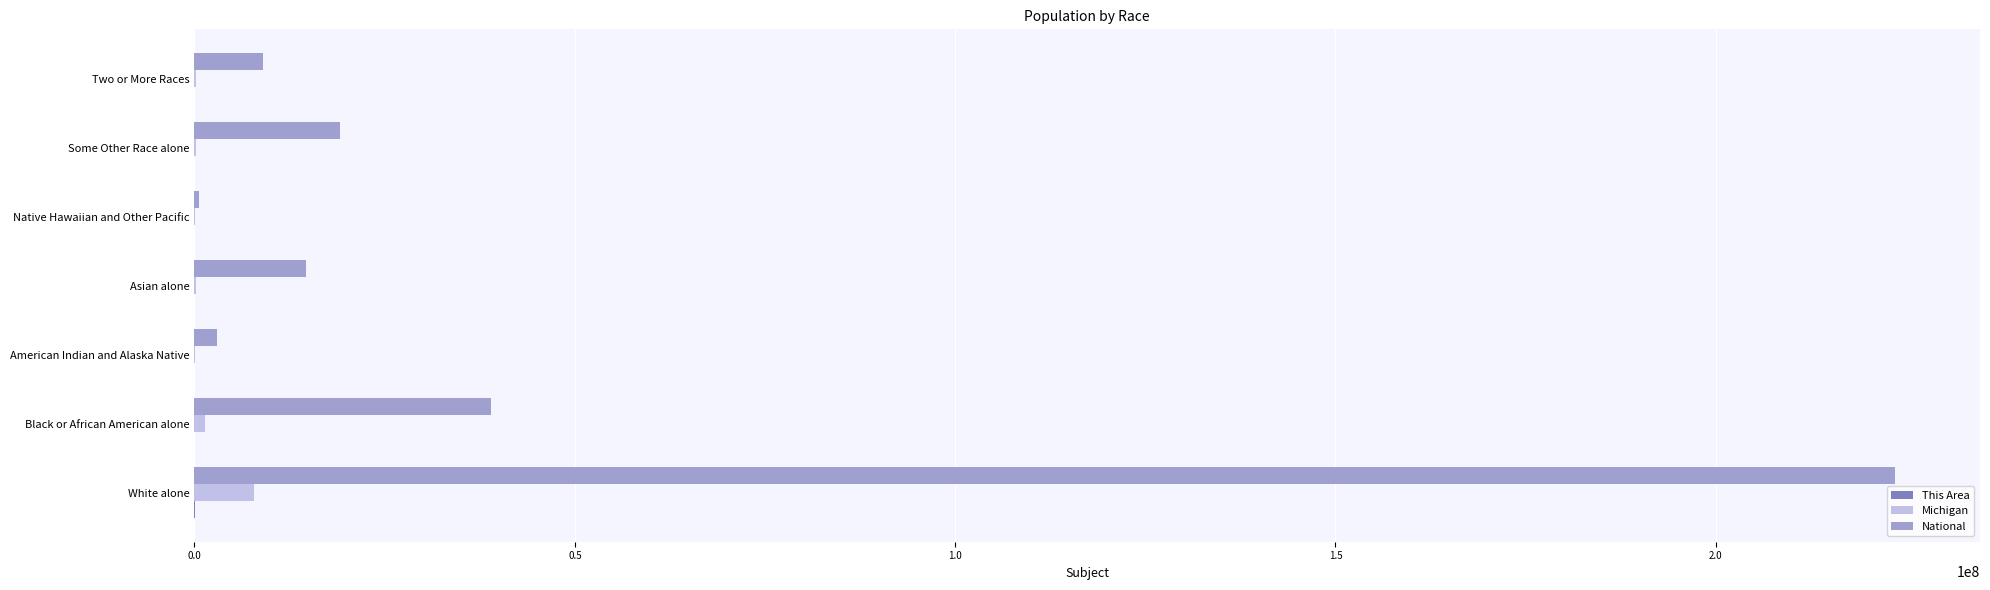

What is the sum of all Michigan values?

9883640